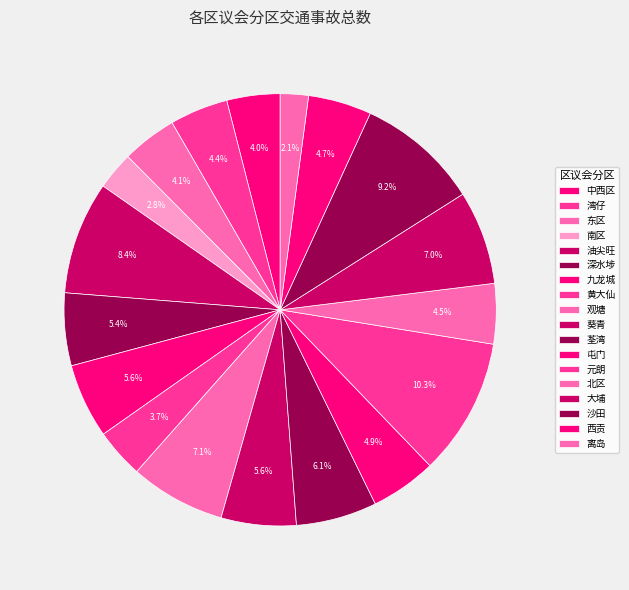

How many segments does this pie chart have?

18